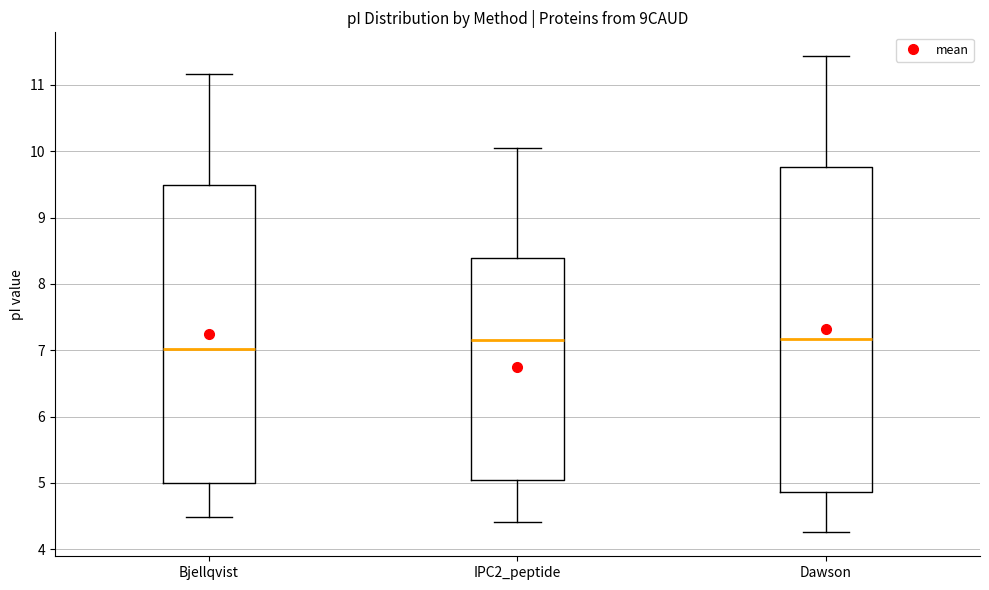

Reading left to right, transcribe this box plot: for each box, give where its median line is, the range the box spans, and where its two whiskers end, as read against the y-axis. The values are not printed on the chart, so give them approximately, as read against the axis.

Bjellqvist: median 7.0, box 5.0 to 9.5, whiskers 4.5 to 11.2
IPC2_peptide: median 7.2, box 5.0 to 8.4, whiskers 4.4 to 10.0
Dawson: median 7.2, box 4.9 to 9.8, whiskers 4.3 to 11.4